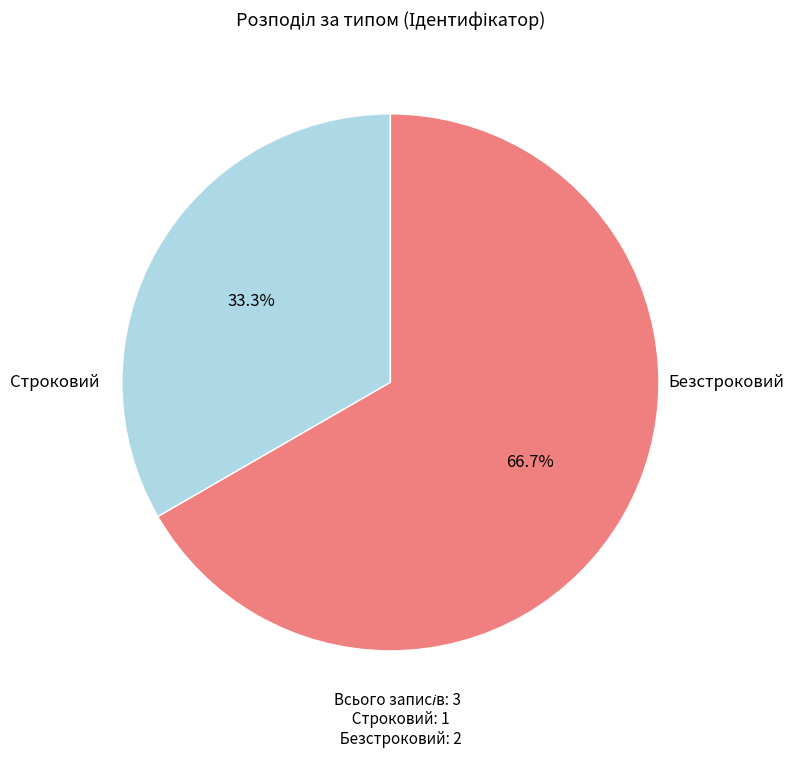

To the nearest percent, what portion does Безстроковий represent?

67%